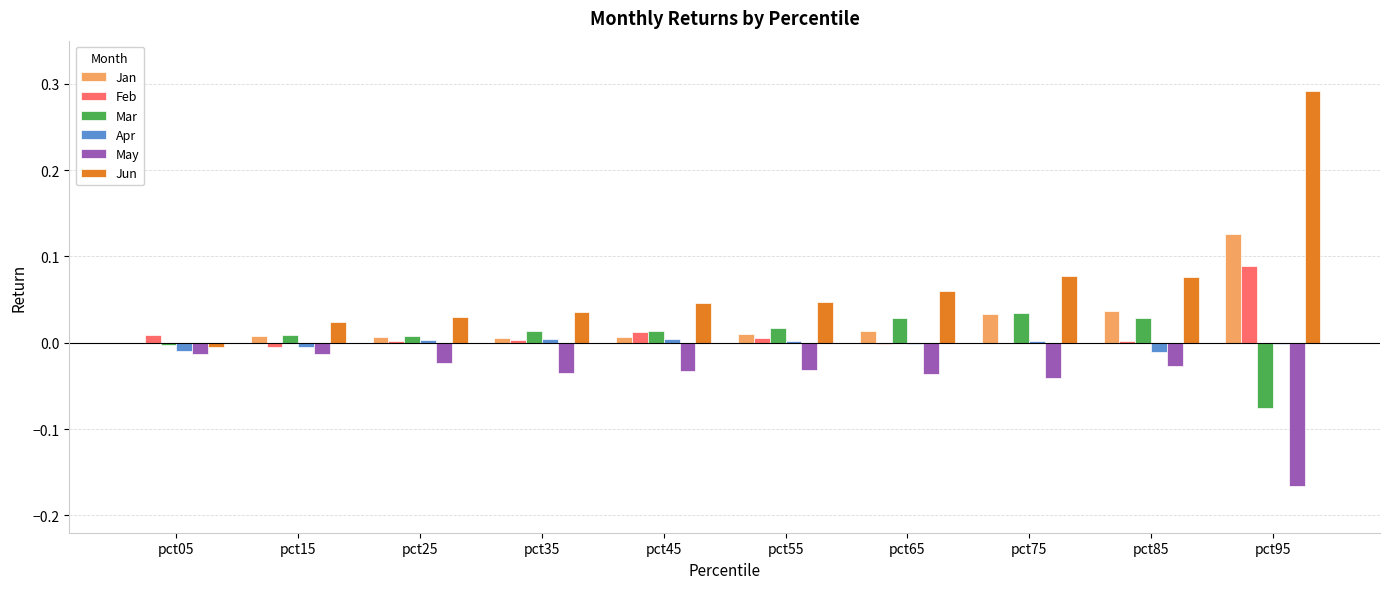

At which category is the sum across all series the highest?

pct95